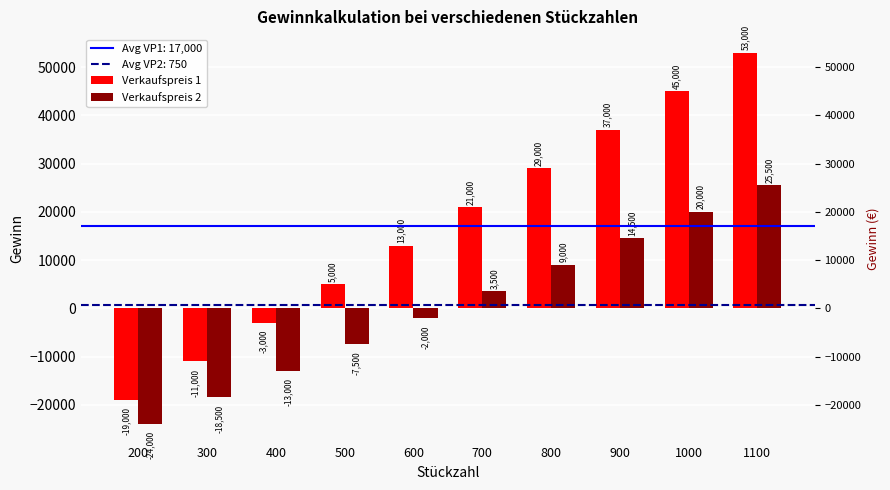

Count the Verkaufspreis 1 values in the range -3000 to 37000.

6